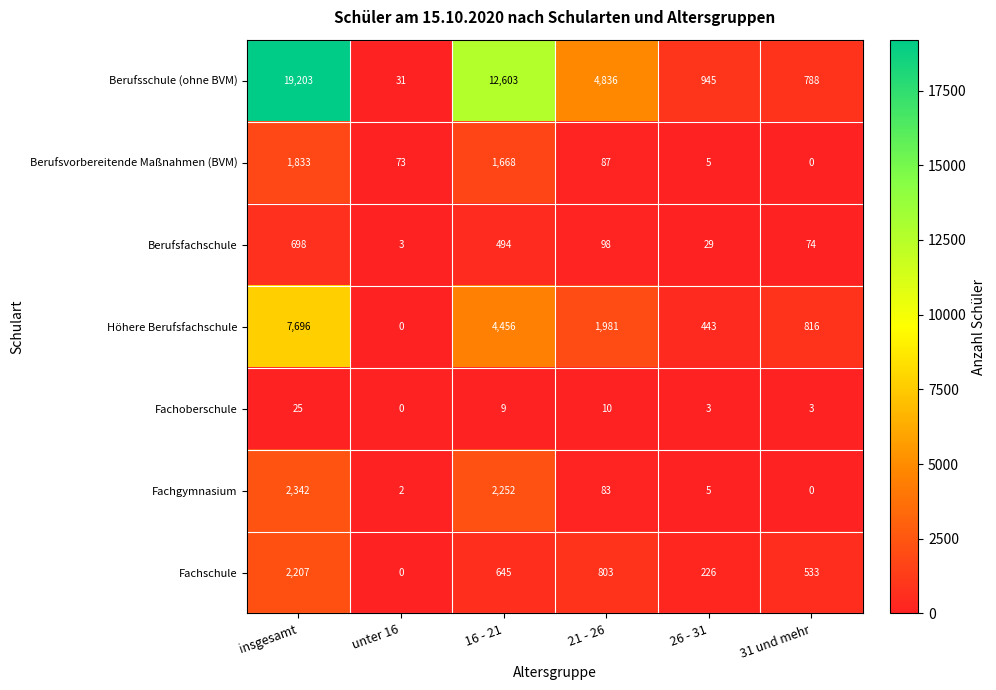

At how many categories does at least one series exceed 9663?

2